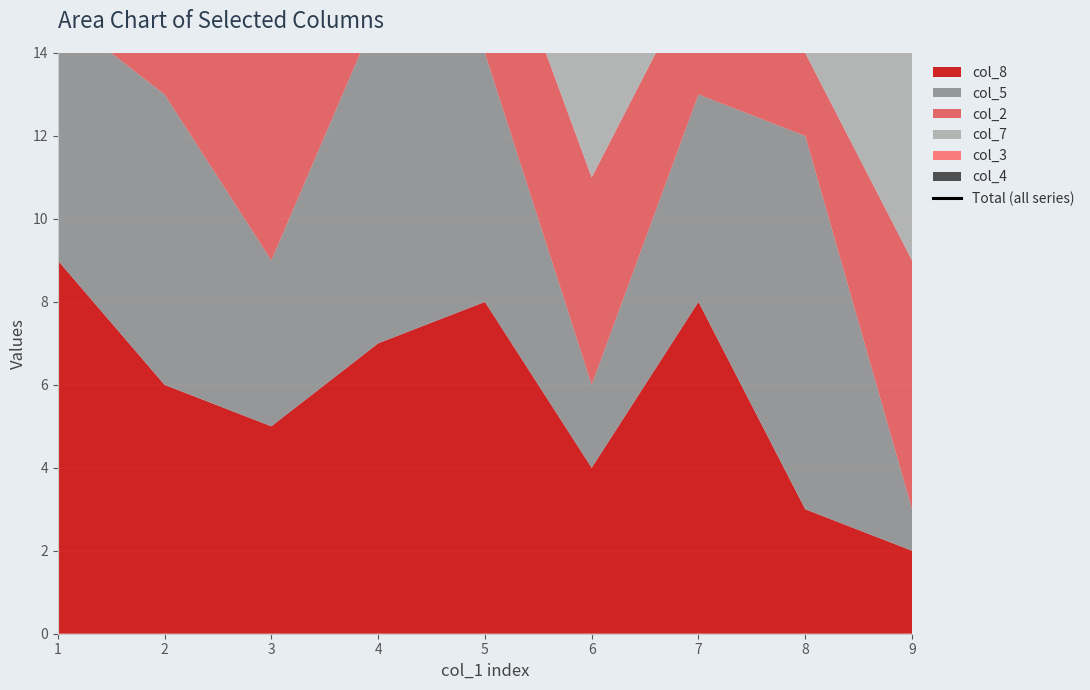

What is the difference between the maximum and minimum values?

14